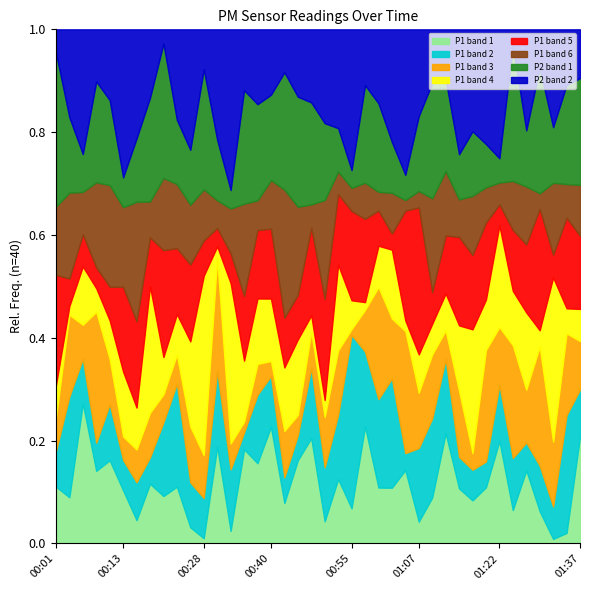

Does the chart have visible grid lines?

No